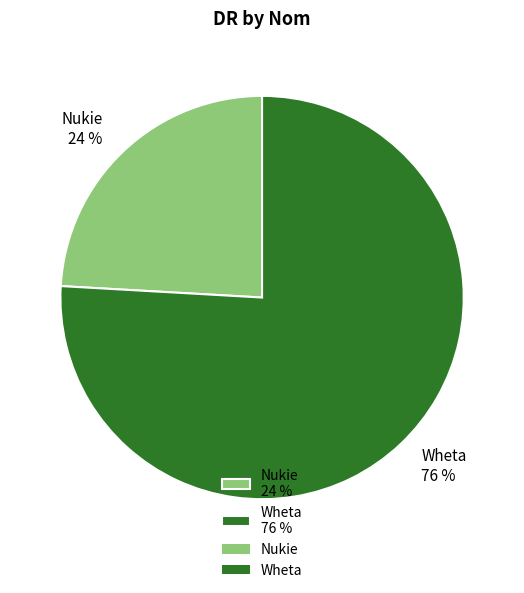

Does any single category account for the majority?

Yes